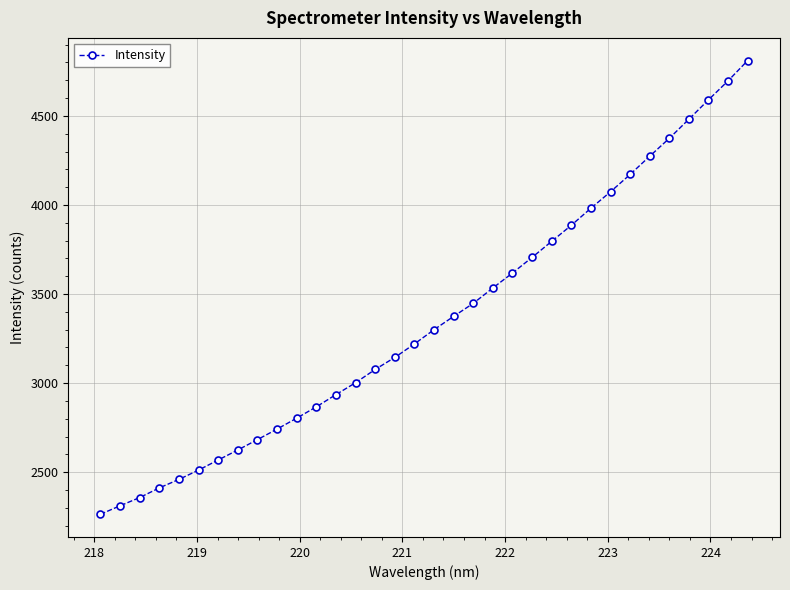

Count the number of categories in the chart.

34